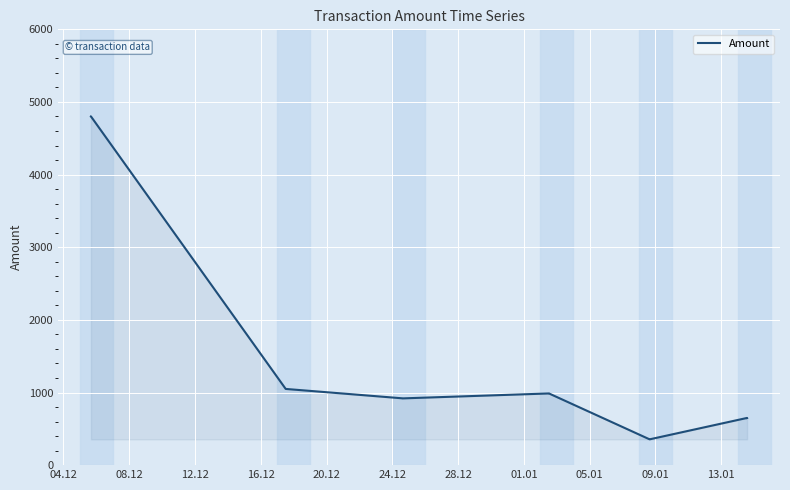

What is the greatest value displayed?

4800